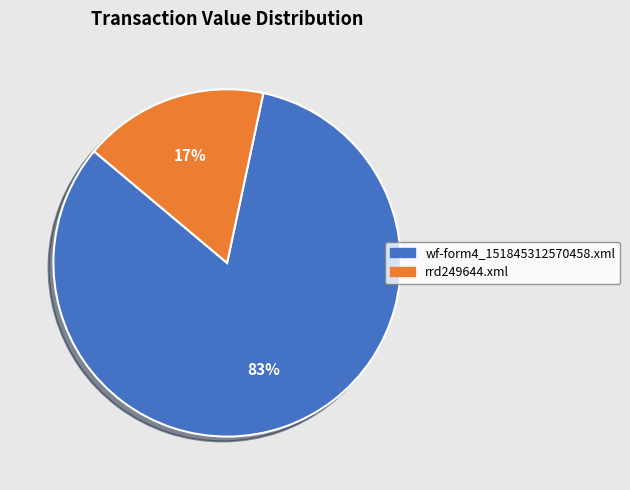

Rank the categories by value from highest to lowest.

wf-form4_151845312570458.xml, rrd249644.xml